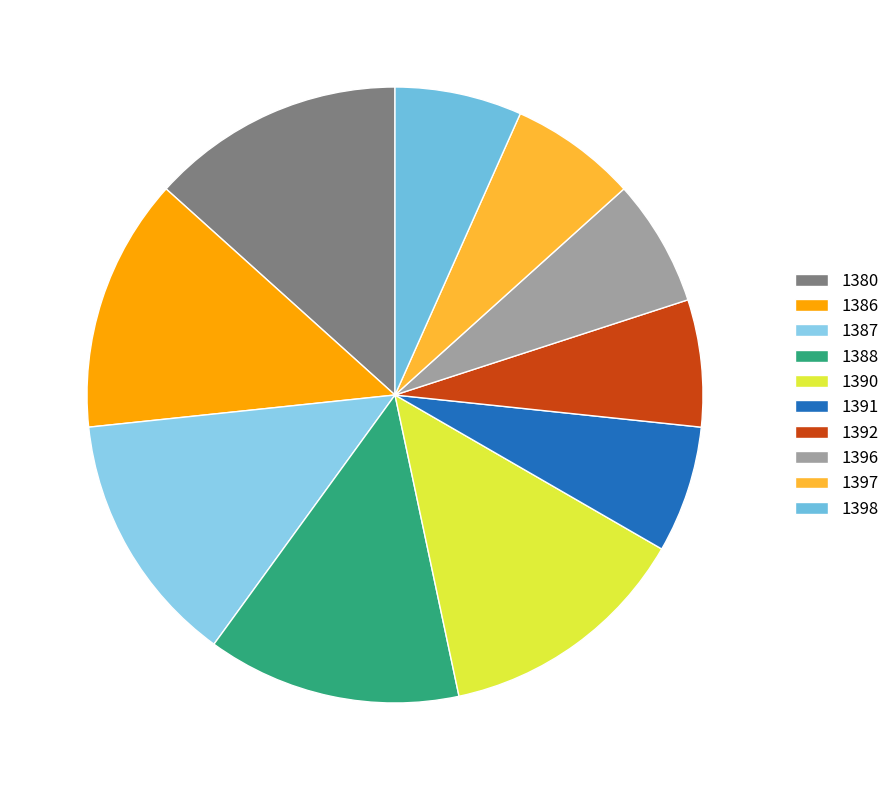

How many slices are in this pie chart?

10